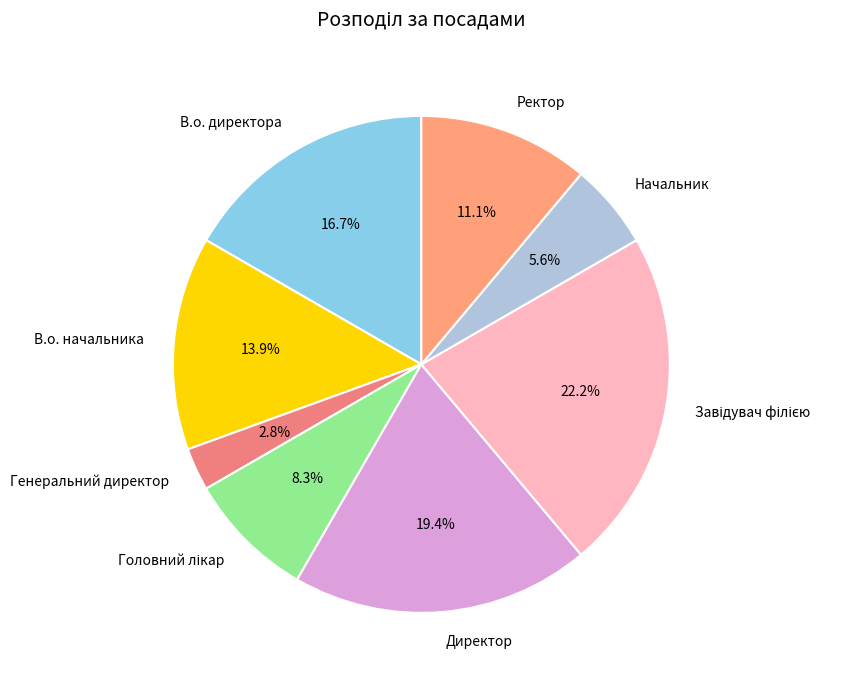

Is the sum of Директор and Начальник greater than half?

No